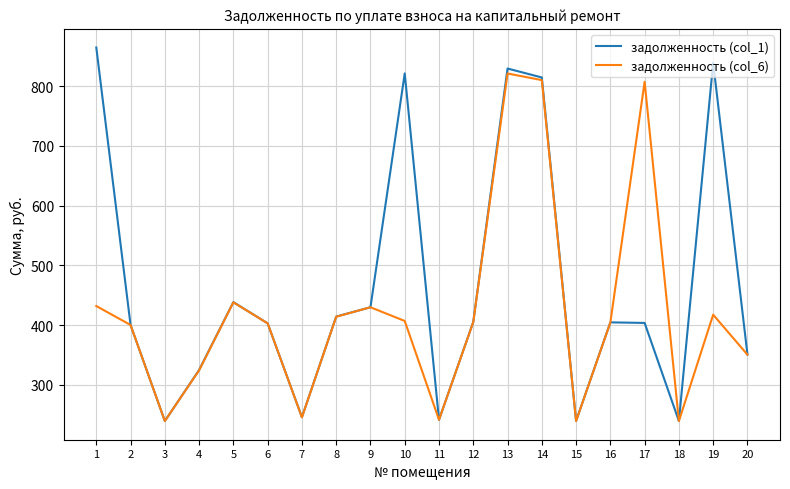

Which series changed the most between 7 and 16?

задолженность (col_1)